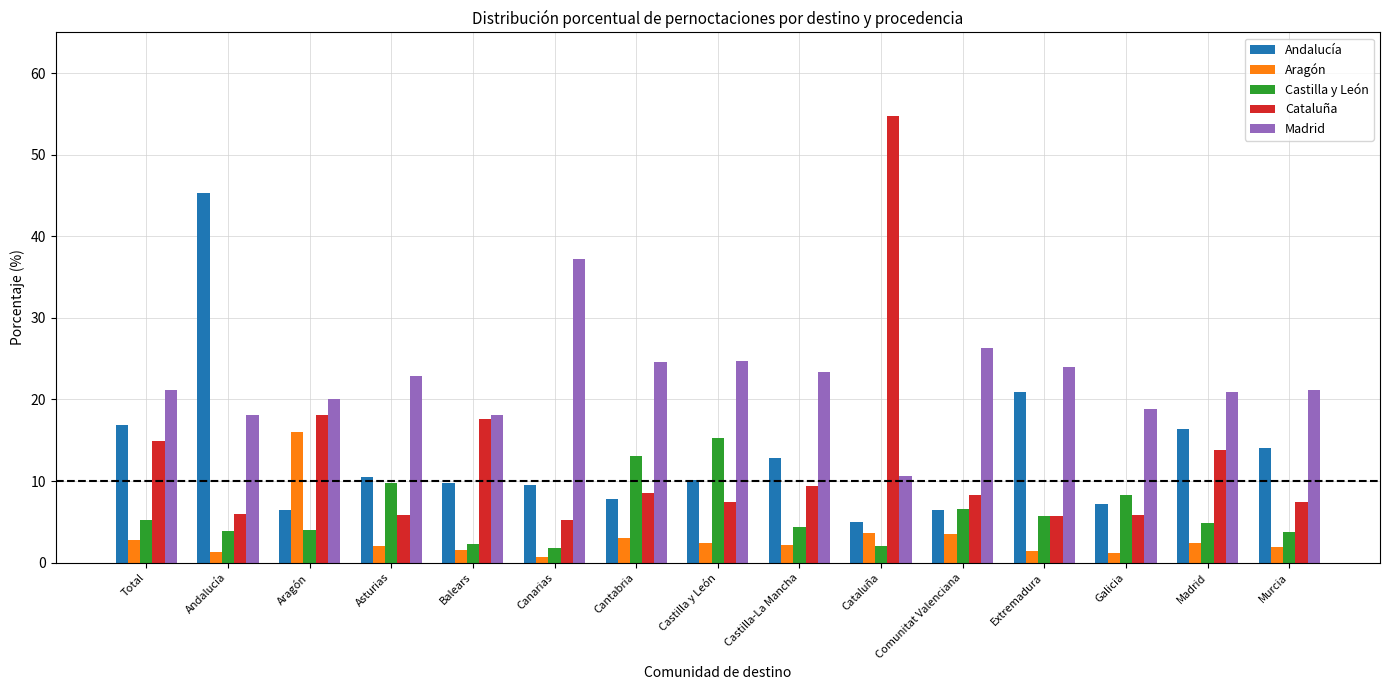

Which series has the largest total across all categories?

Madrid